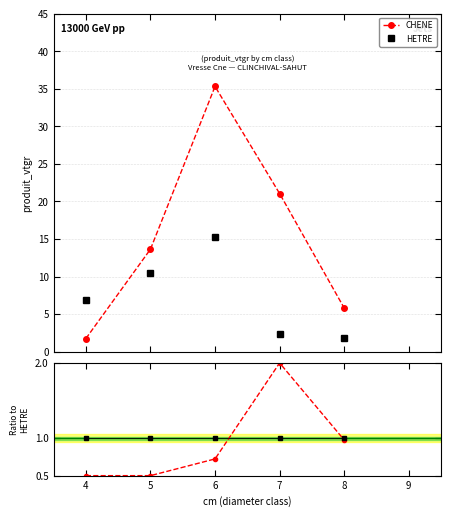

What is the average value of the HETRE series?

7.4